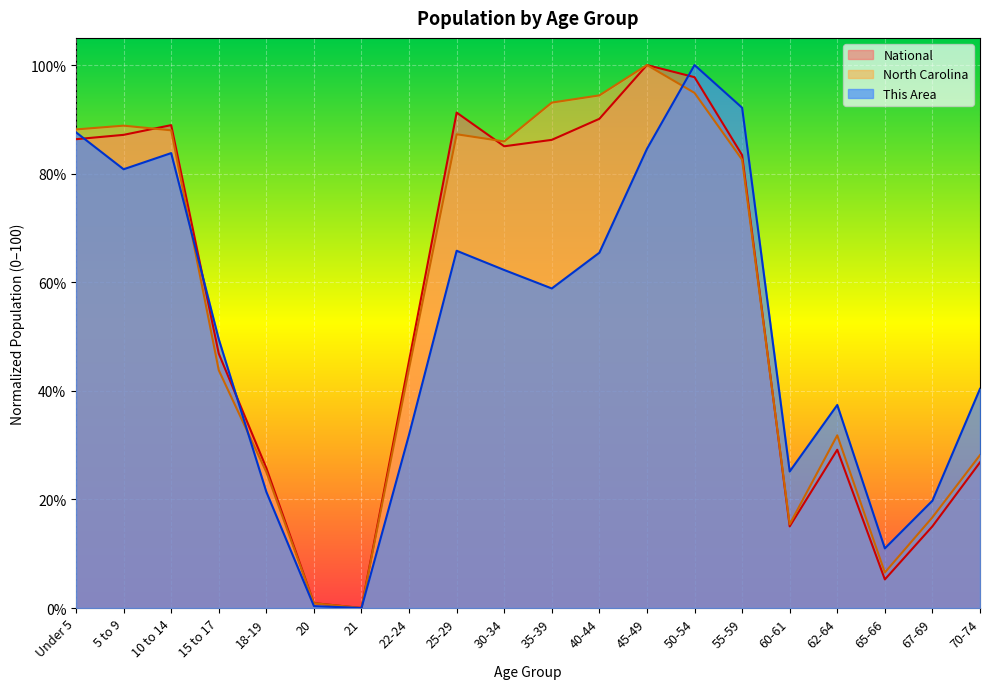

Reading left to right, what are all the values shown in this chart?

This Area: Under 5=87.6	5 to 9=80.8	10 to 14=83.8	15 to 17=49.5	18-19=21.4	20=0.4	21=0.0	22-24=31.9	25-29=65.8	30-34=62.3	35-39=58.9	40-44=65.4	45-49=84.6	50-54=100.0	55-59=92.1	60-61=25.1	62-64=37.4	65-66=11.0	67-69=19.8	70-74=40.4
North Carolina: Under 5=88.1	5 to 9=88.8	10 to 14=88.0	15 to 17=43.8	18-19=25.0	20=0.9	21=0.0	22-24=44.1	25-29=87.3	30-34=85.9	35-39=93.1	40-44=94.4	45-49=100.0	50-54=94.9	55-59=82.6	60-61=15.4	62-64=31.8	65-66=6.5	67-69=16.7	70-74=28.2
National: Under 5=86.3	5 to 9=87.1	10 to 14=88.9	15 to 17=46.9	18-19=25.8	20=0.9	21=0.0	22-24=45.5	25-29=91.2	30-34=85.0	35-39=86.2	40-44=90.1	45-49=100.0	50-54=97.8	55-59=83.4	60-61=15.0	62-64=29.1	65-66=5.3	67-69=15.0	70-74=26.8